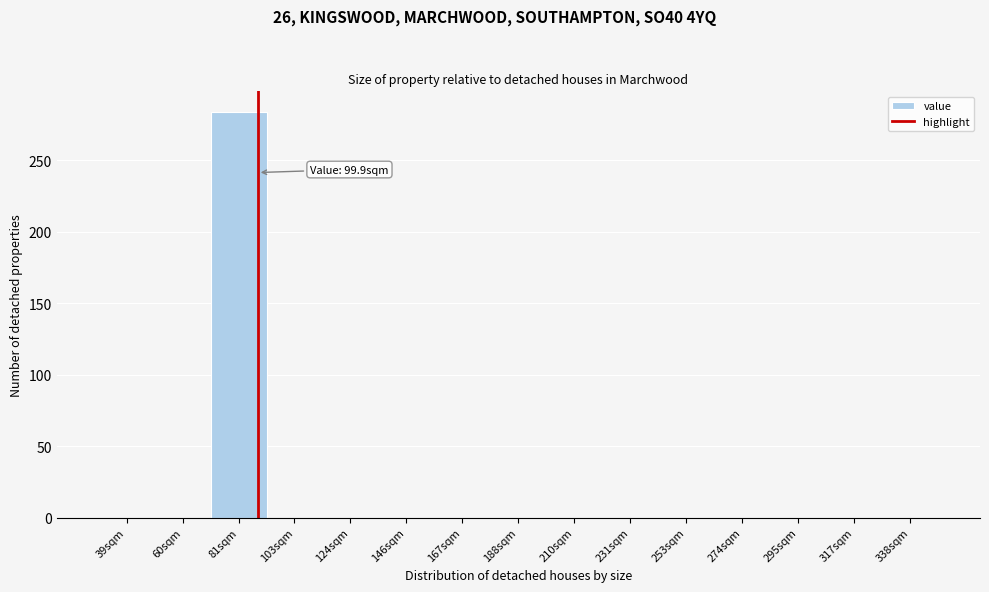

Reading left to right, list all the values displayed in this chart.

39sqm=0	60sqm=0	81sqm=284	103sqm=0	124sqm=0	146sqm=0	167sqm=0	188sqm=0	210sqm=0	231sqm=0	253sqm=0	274sqm=0	295sqm=0	317sqm=0	338sqm=0